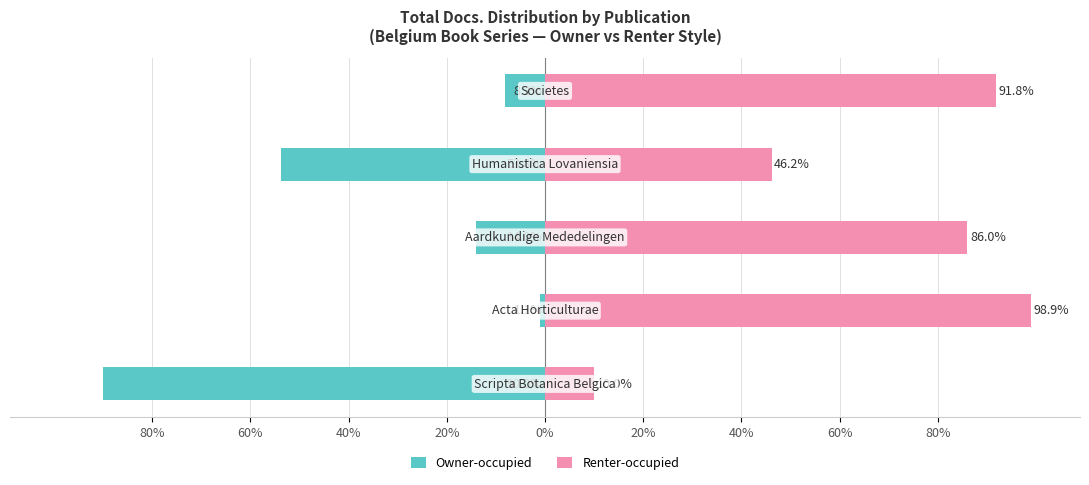

Is the value of Owner-occupied at 40% greater than the value of Renter-occupied at 0%?

No